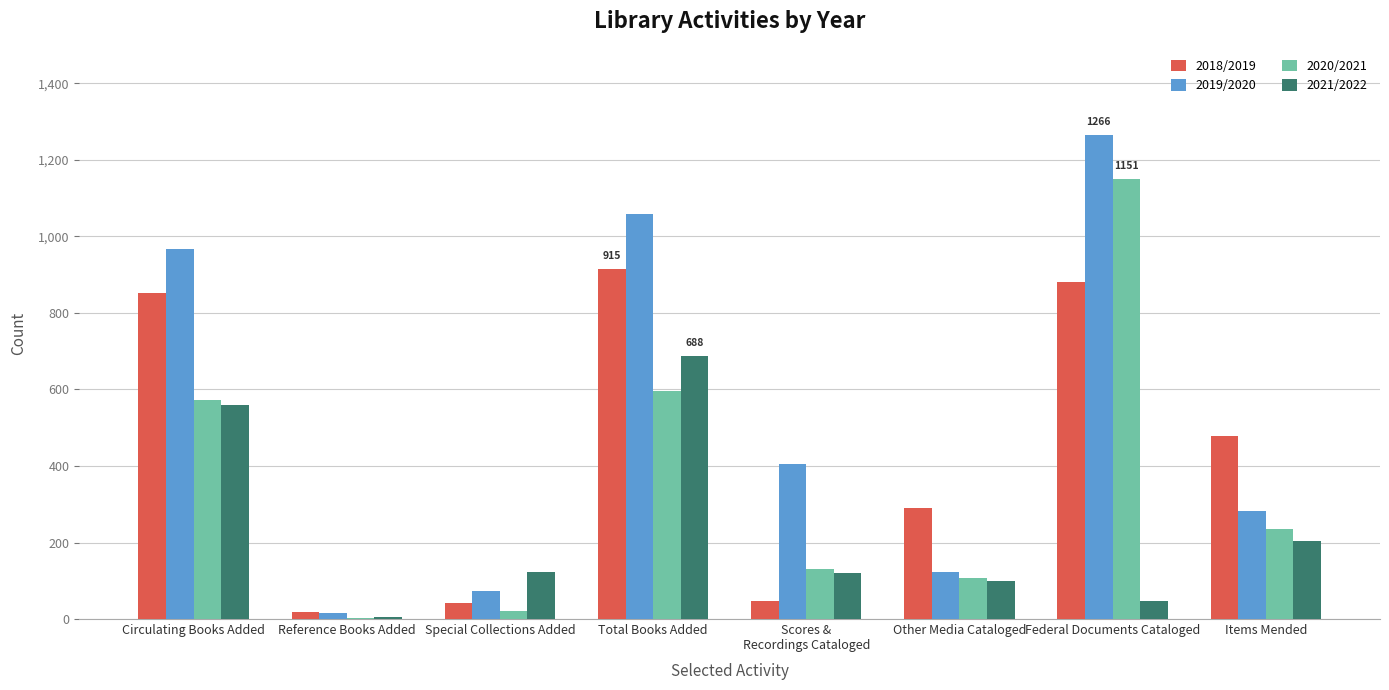

The 2021/2022 series shows 203 at Items Mended. True or false?

True